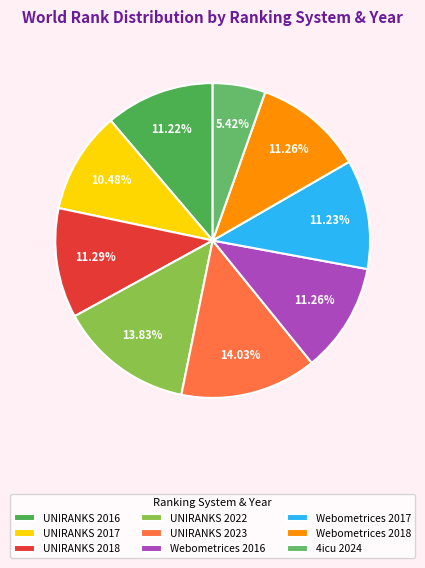

How many segments does this pie chart have?

9